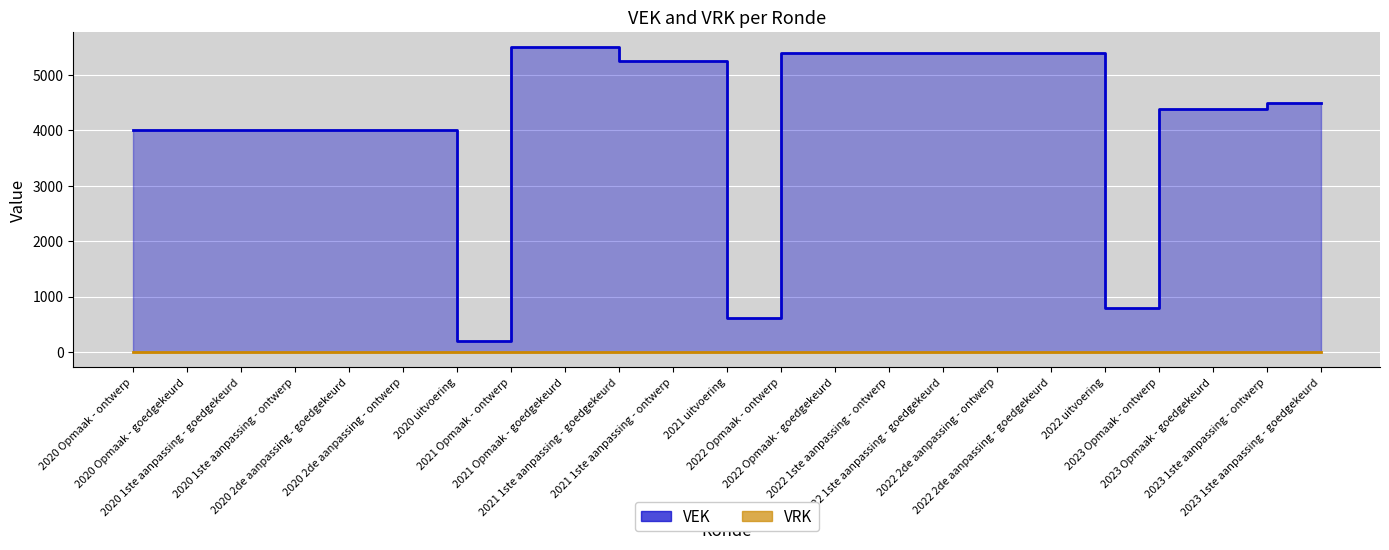

Rank the series by their maximum value, from highest to lowest.

VEK line, VRK line